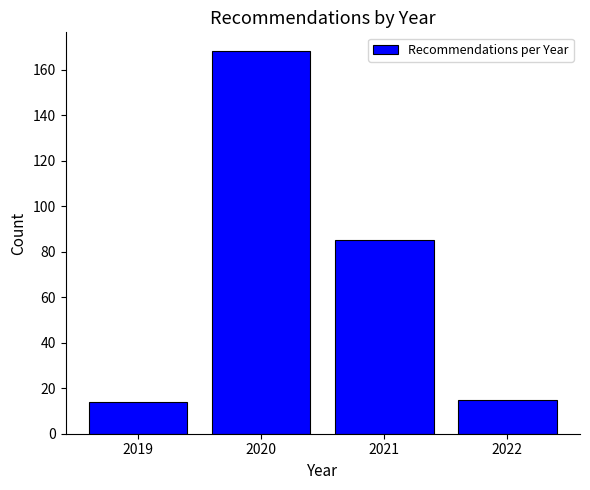

Reading right to left, extract all data points from this chart.

15	85	168	14